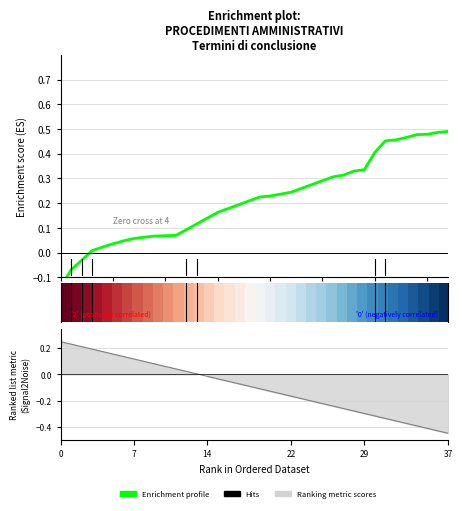

What is the minimum value shown in the chart?

-0.1